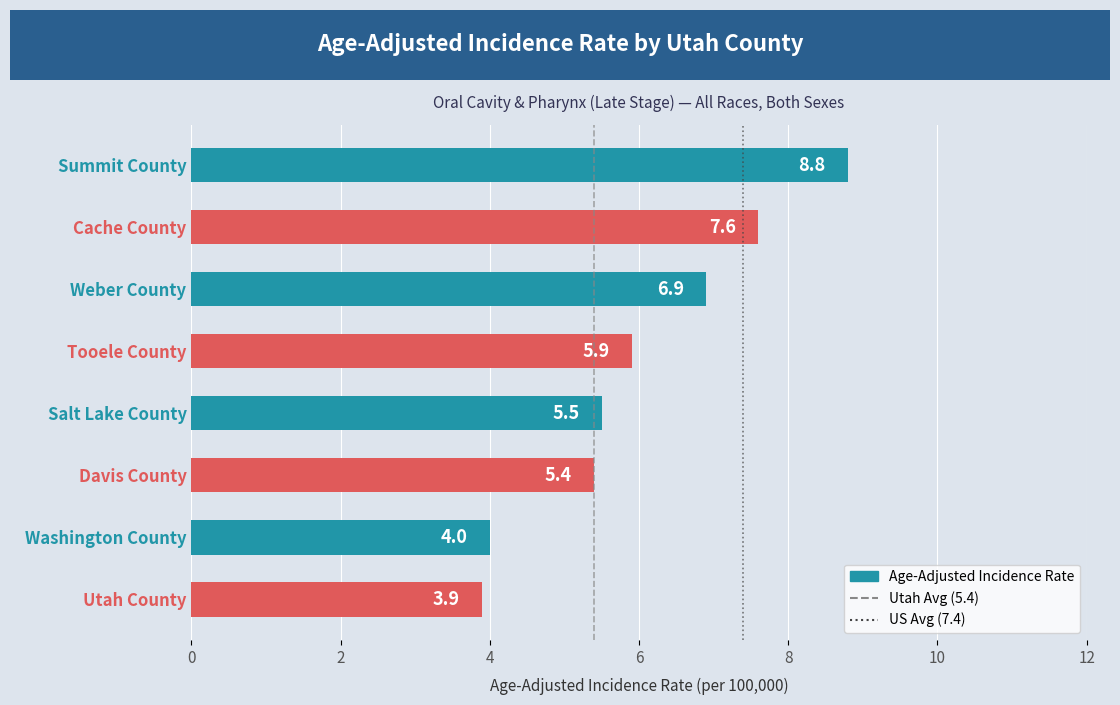

What is the smallest value displayed?

3.9